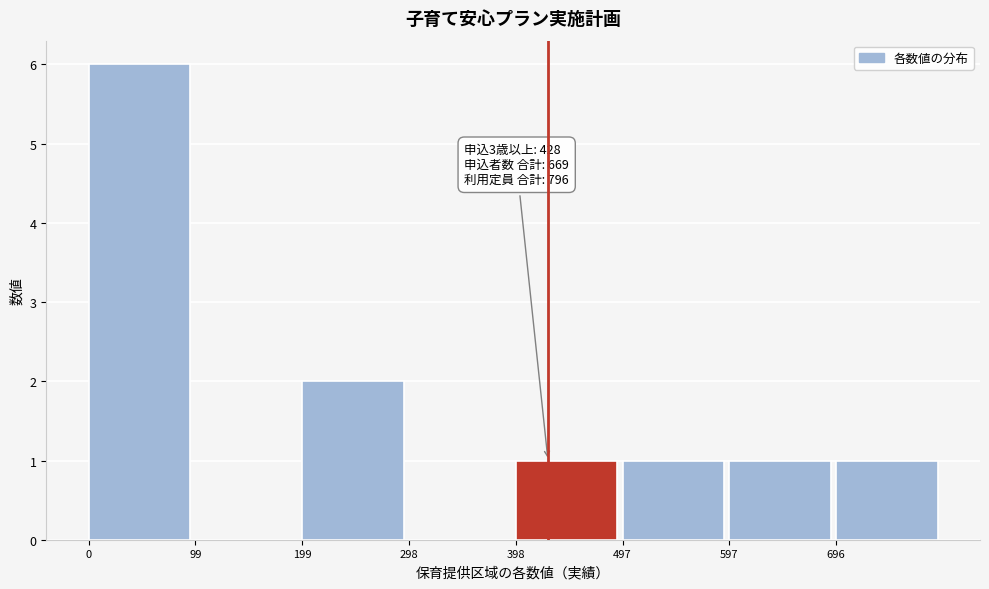

Which range on the x-axis has the tallest bar?

0 to 100